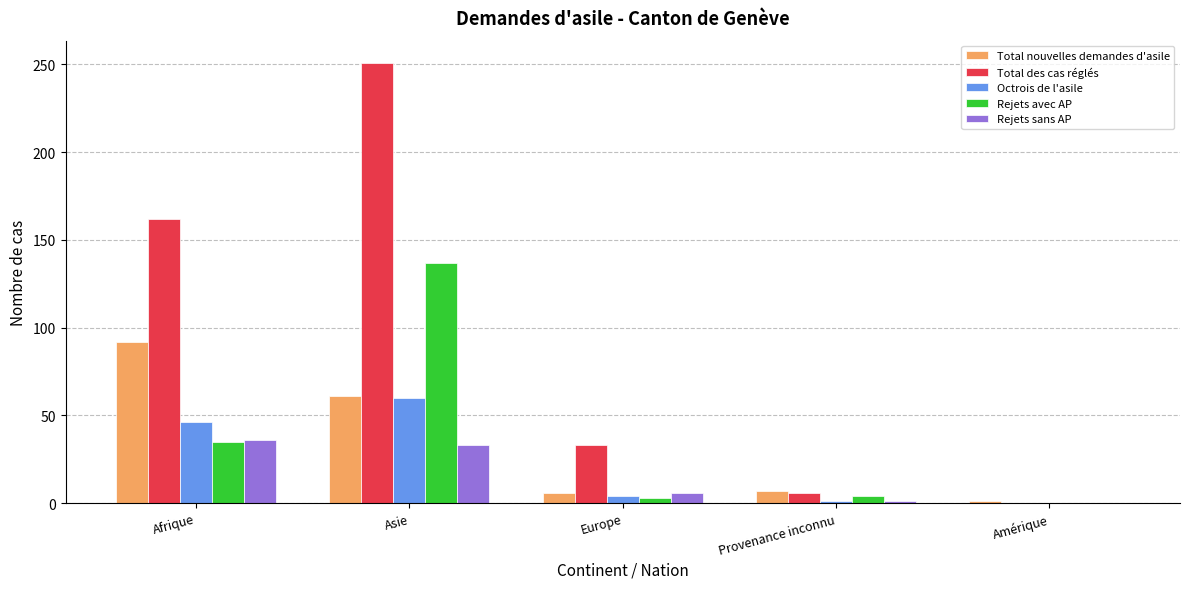

Is it true that Total nouvelles demandes d'asile equals 61 at Asie?

True